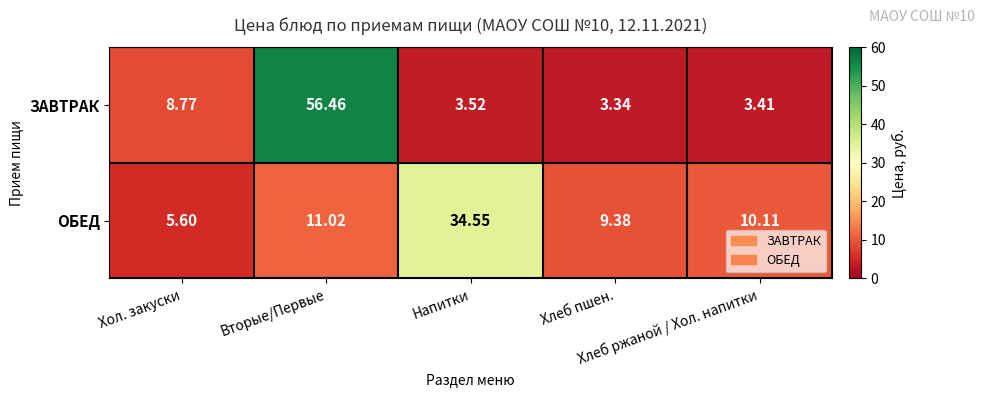

Rank the series by their average value, from highest to lowest.

ЗАВТРАК, ОБЕД